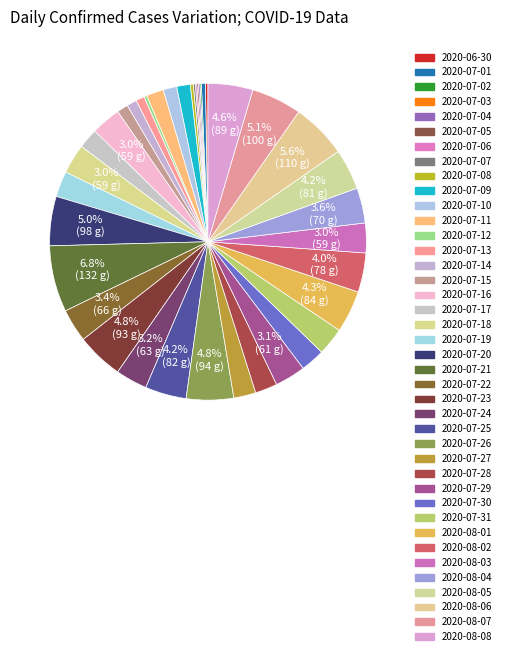

What percentage is the 2020-08-02 slice, to the nearest percent?

4%